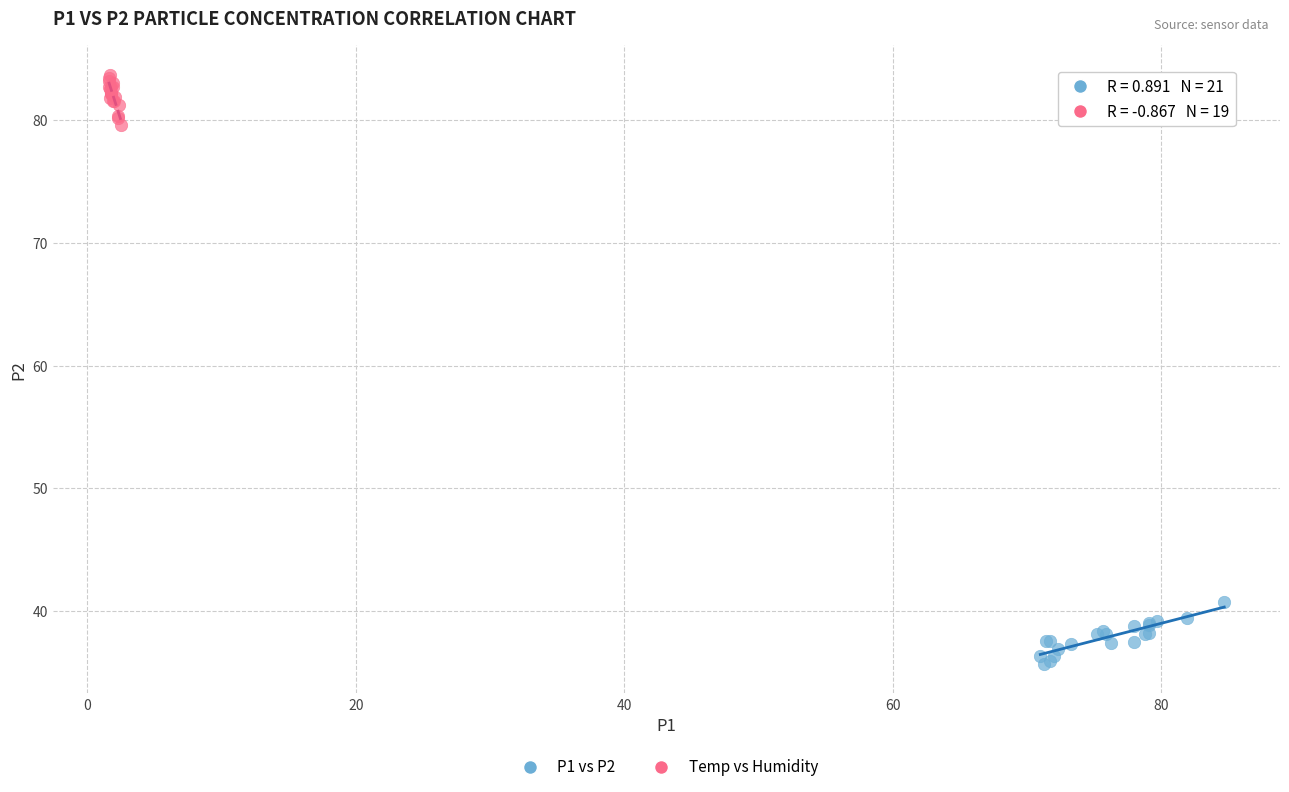

Which series reaches the maximum Y coordinate?

Temp vs Humidity